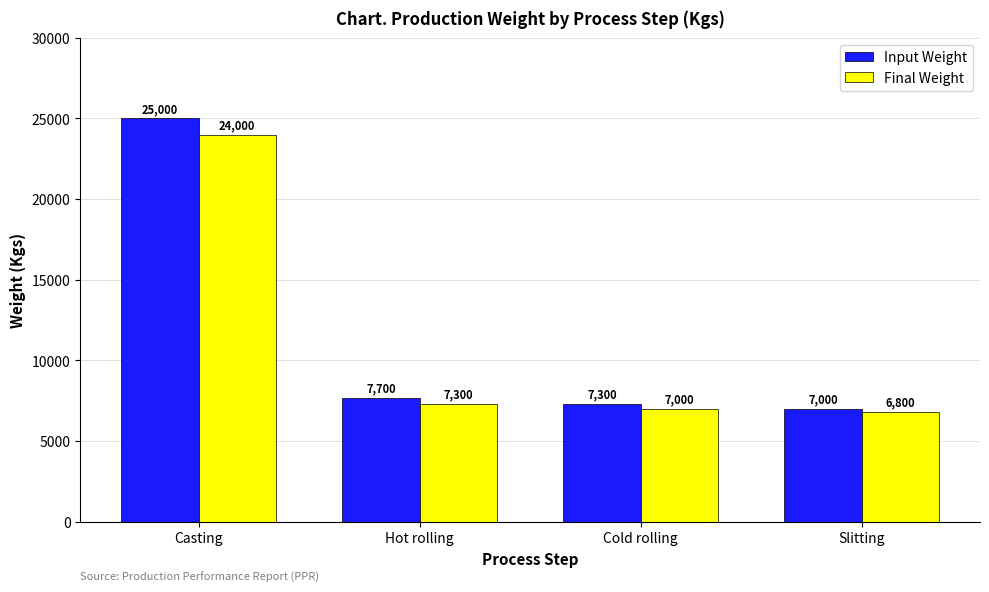

What is the difference between the second highest and minimum values in the Input Weight series?

700